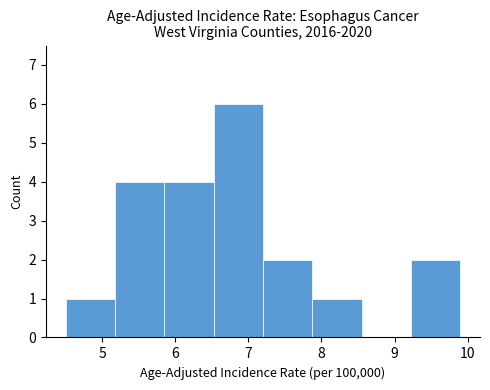

Reading left to right, transcribe this chart: for each bar, give the range it covers on the x-axis and its height. Neither the bar edges nor the heights are printed on the chart, so give them approximately, as read against the axes.

4.5 to 5.2: 1
5.2 to 5.9: 4
5.9 to 6.5: 4
6.5 to 7.2: 6
7.2 to 7.9: 2
7.9 to 8.6: 1
8.6 to 9.2: 0
9.2 to 9.9: 2